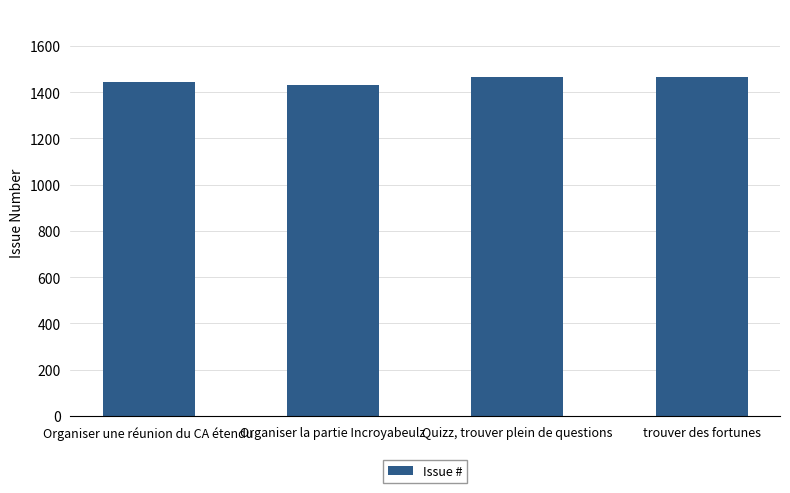

What is the label of the 3rd bar from the right?

Organiser la partie Incroyabeulz